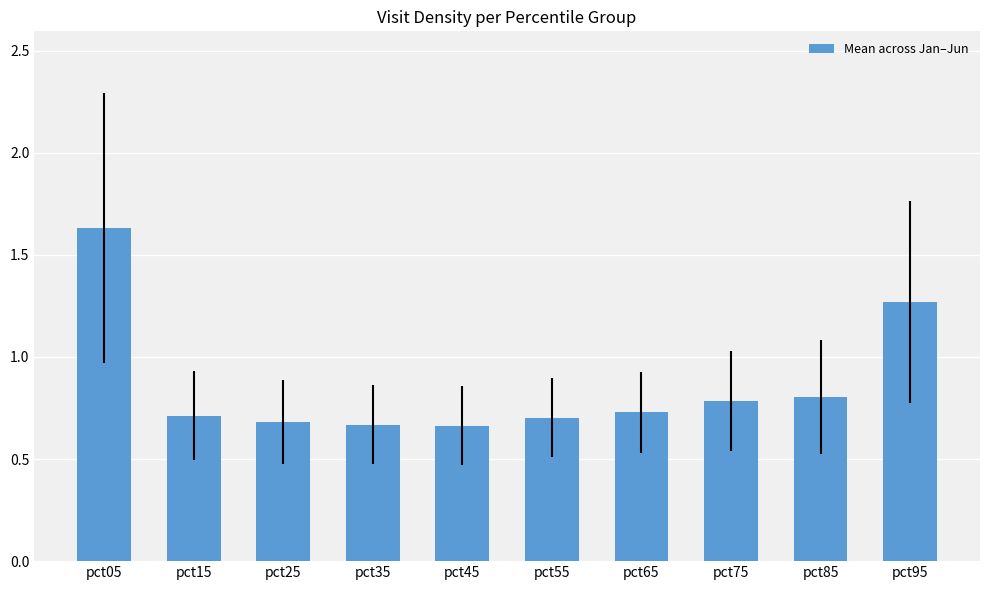

True or false: the data shows 0.6 at pct05.

False